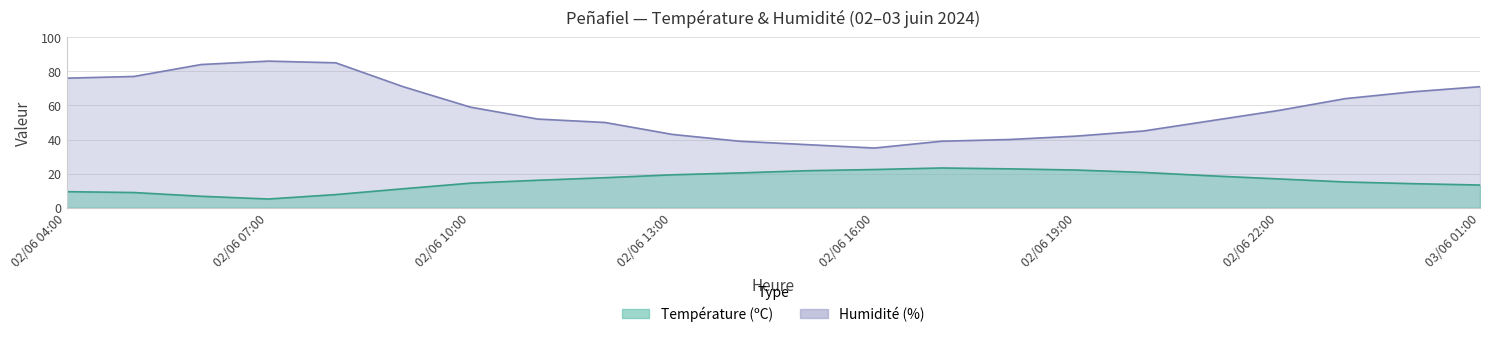

True or false: Humidité (%) has a value of 14.1 at 02/06 17:00.

False